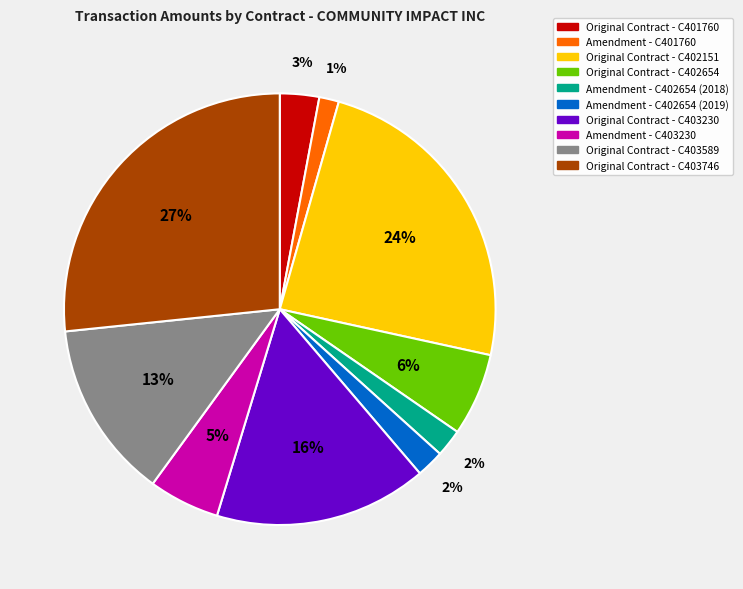

Which category has the smallest portion of the pie?

Amendment - C401760